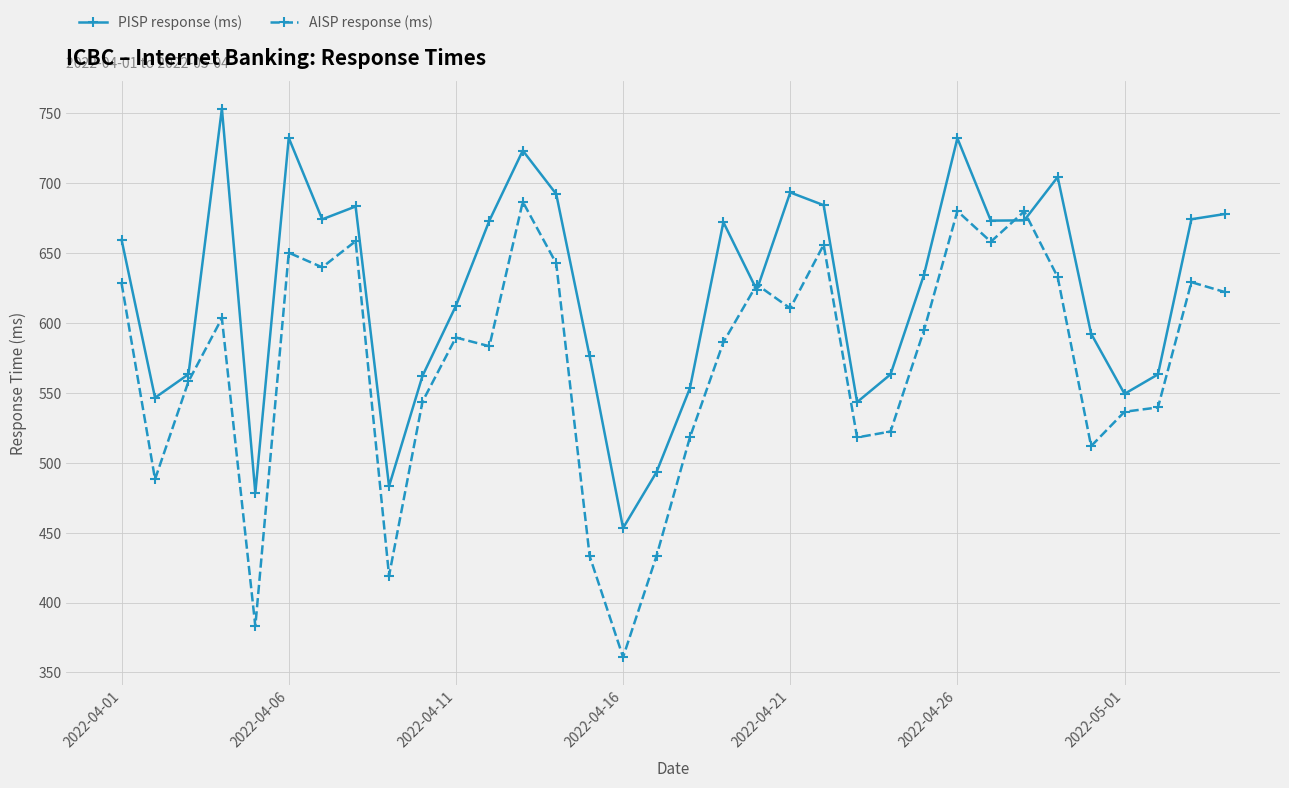

Which series has the largest range (max minus min)?

AISP response (ms)